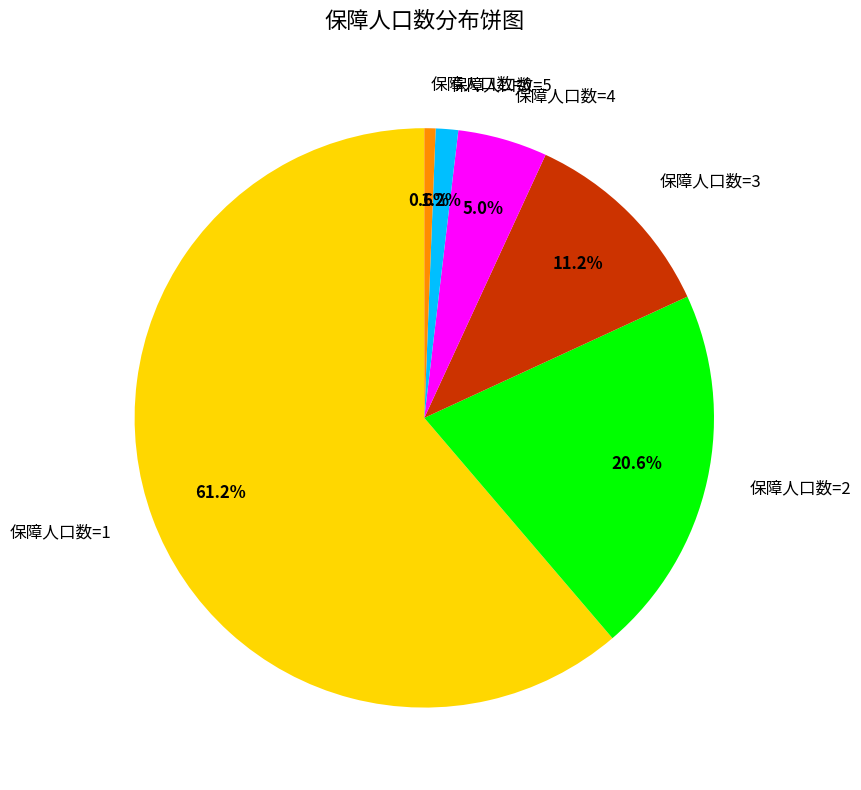

What is the largest slice in the pie chart?

保障人口数=1